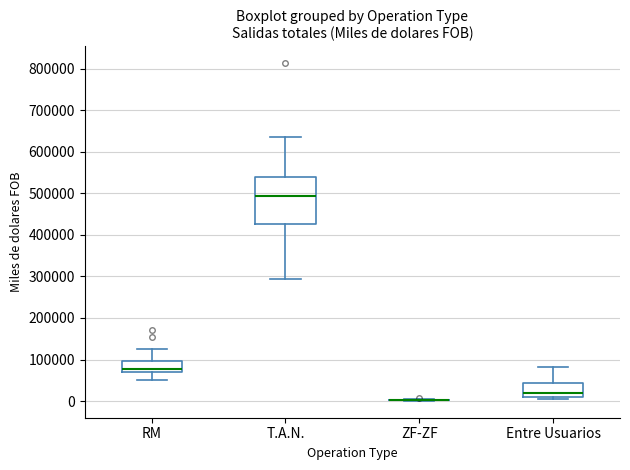

Comparing the boxes themselves (not the whiskers), which one is the tallest?

T.A.N.